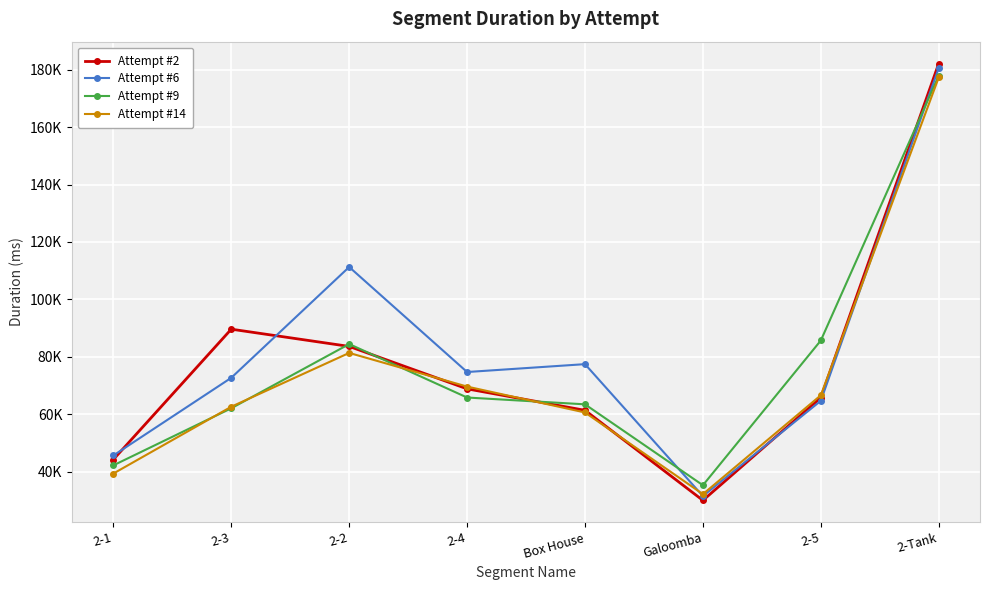

What are all the series names shown in the legend?

Attempt #2, Attempt #6, Attempt #9, Attempt #14